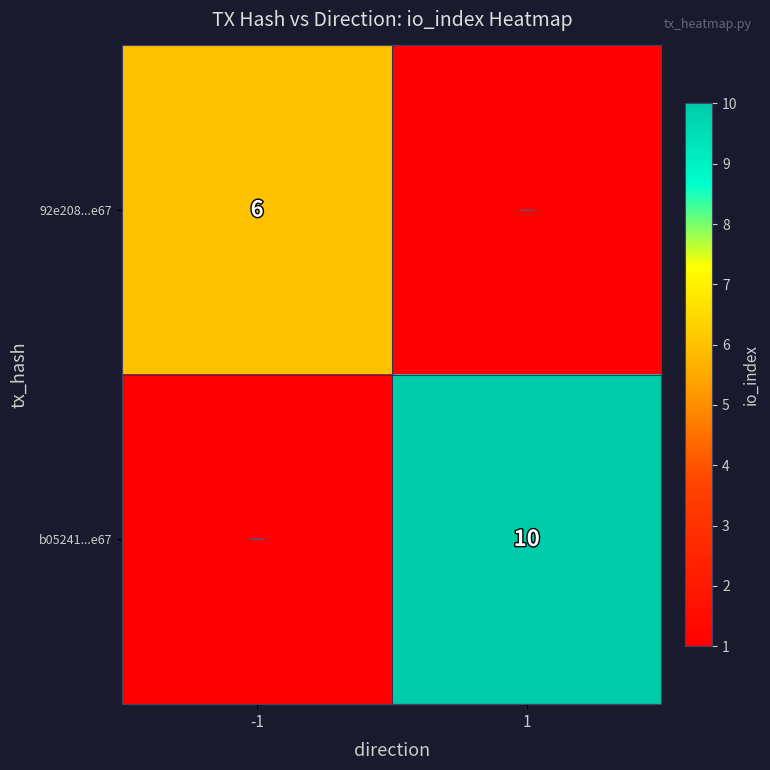

The 92e208...e67 series shows 10 at -1. True or false?

False